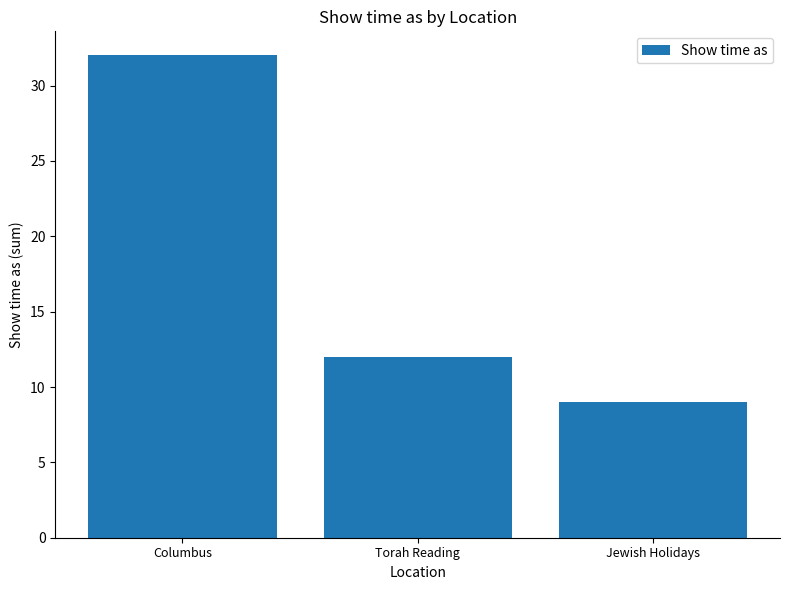

Reading left to right, extract all data points from this chart.

Columbus=32	Torah Reading=12	Jewish Holidays=9